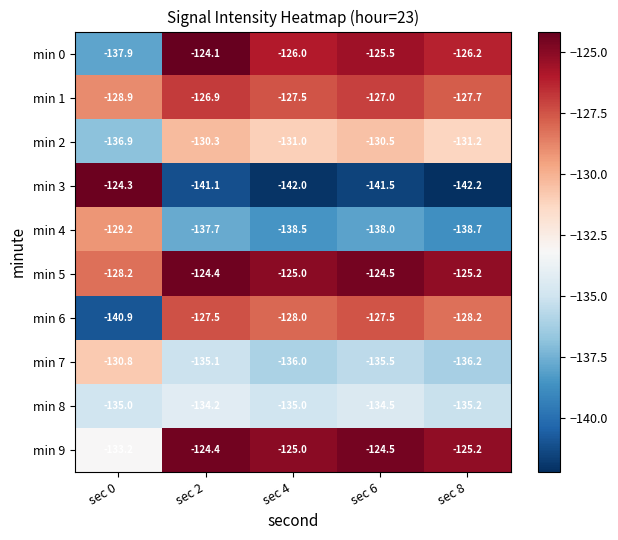

What is the total value across all series at sec 0?

-1325.3